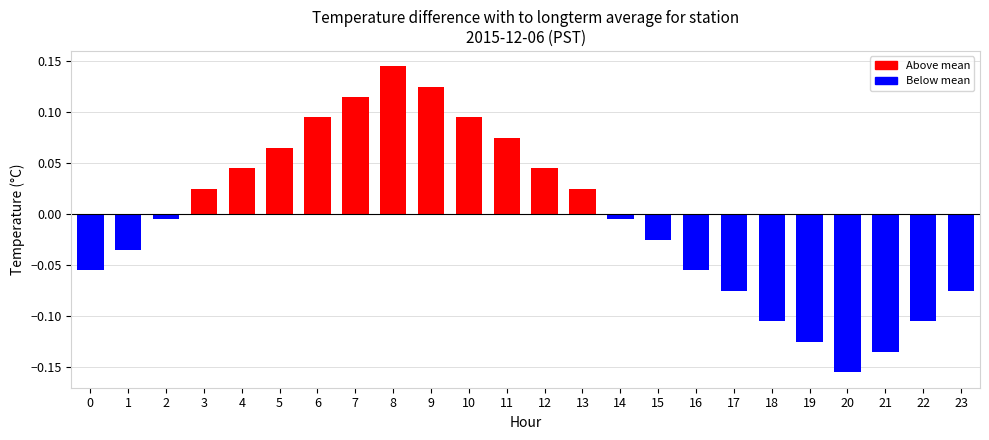

True or false: the data shows -0.0 at 17.

False